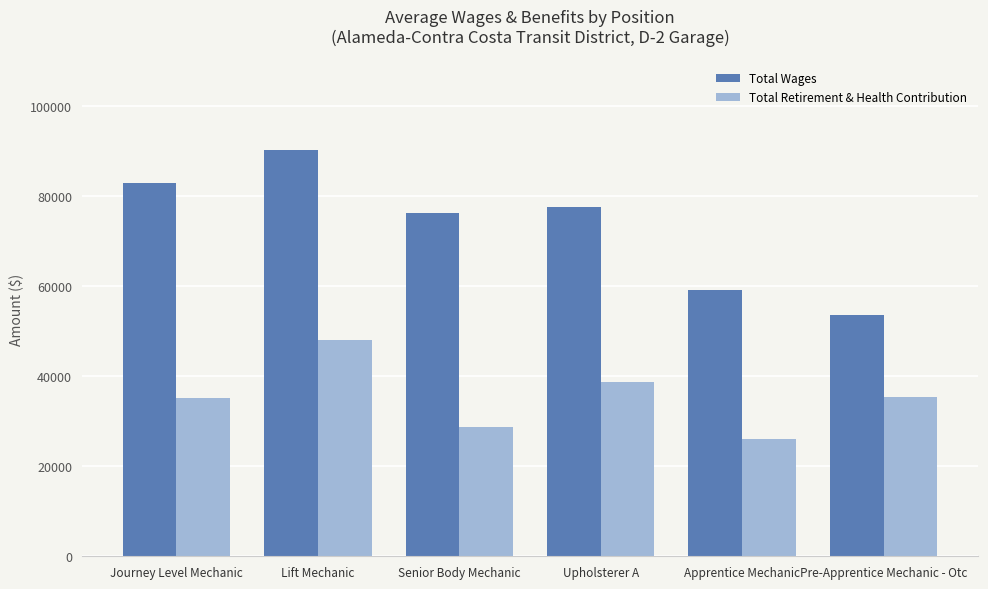

Which series changed the most between Senior Body Mechanic and Apprentice Mechanic?

Total Wages